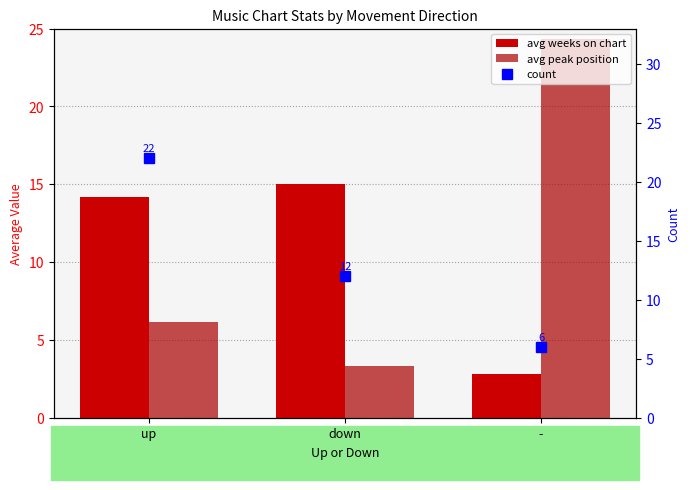

List the series in order of their overall mean, lowest first.

avg weeks on chart, avg peak position, count